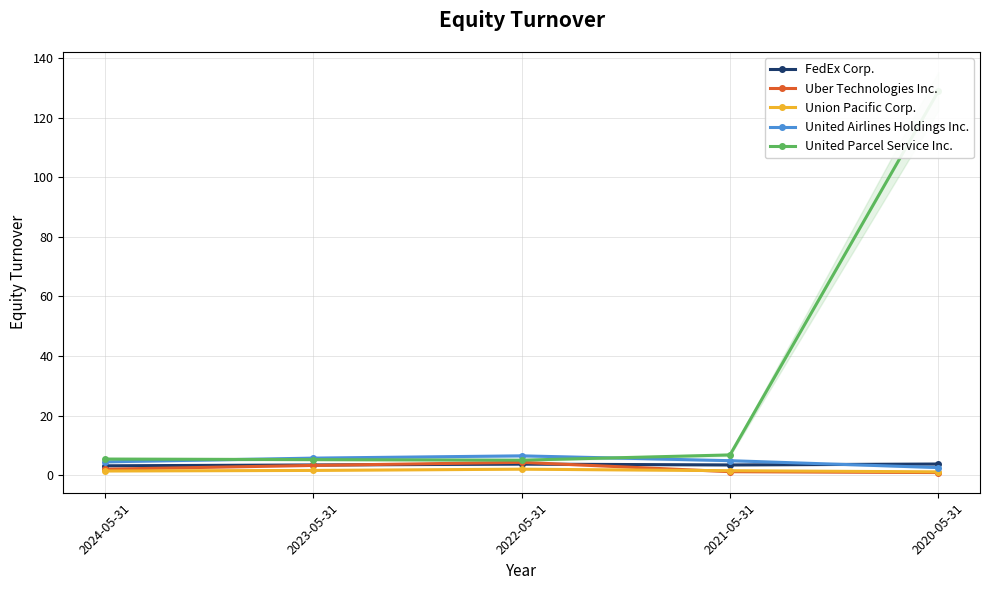

Is this an area chart (filled region under the line)?

No